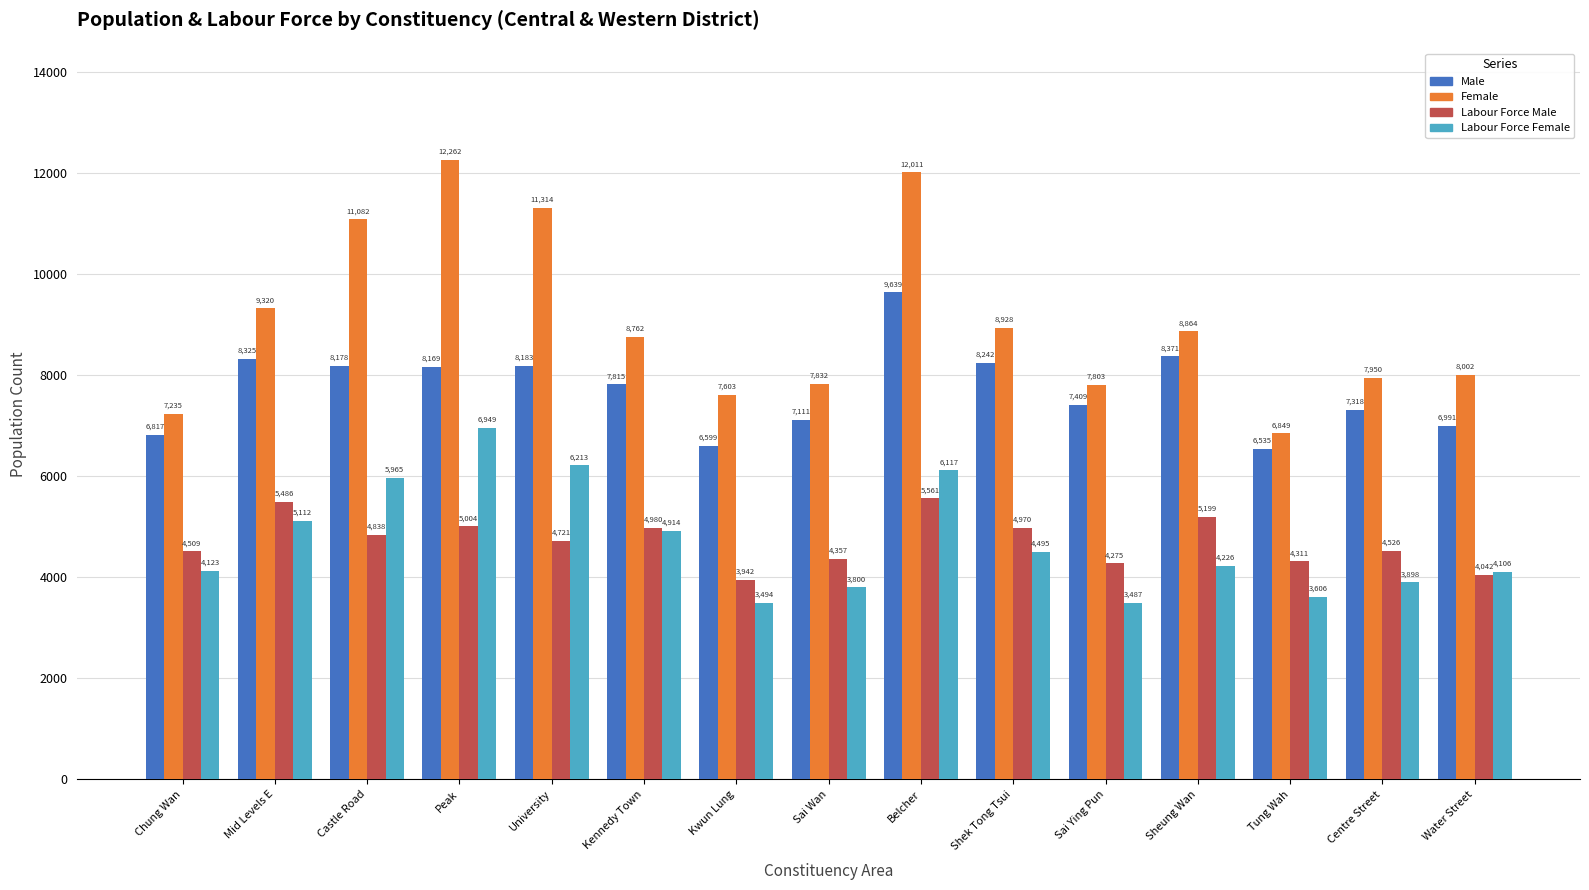

What is the difference between the Female values at Sai Ying Pun and Centre Street?

147